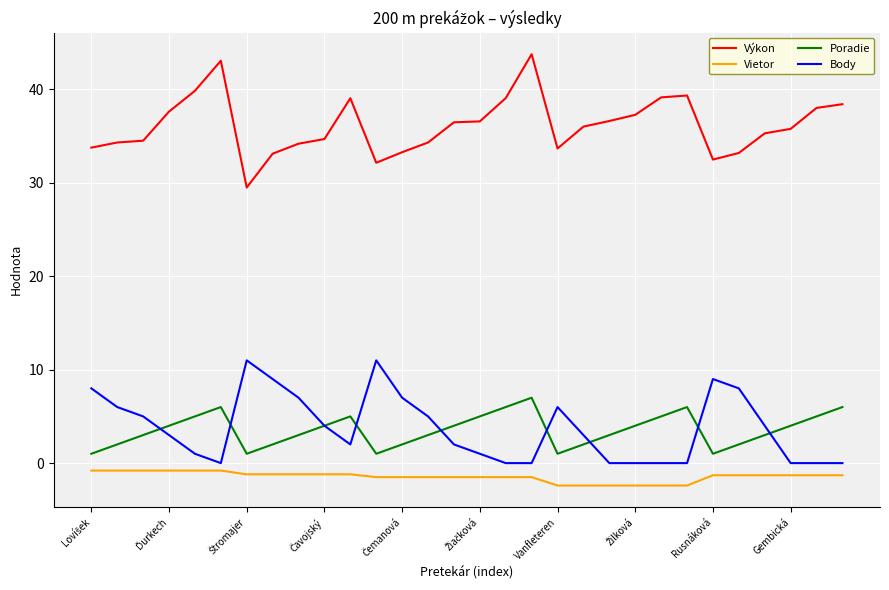

True or false: Vietor and Výkon cross at least once.

False